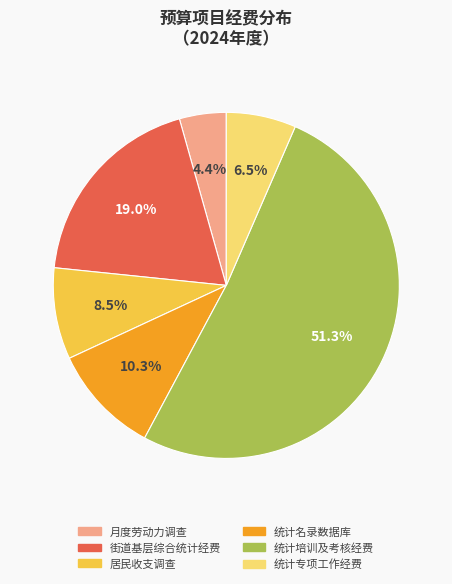

Which slice is the smallest?

月度劳动力调查